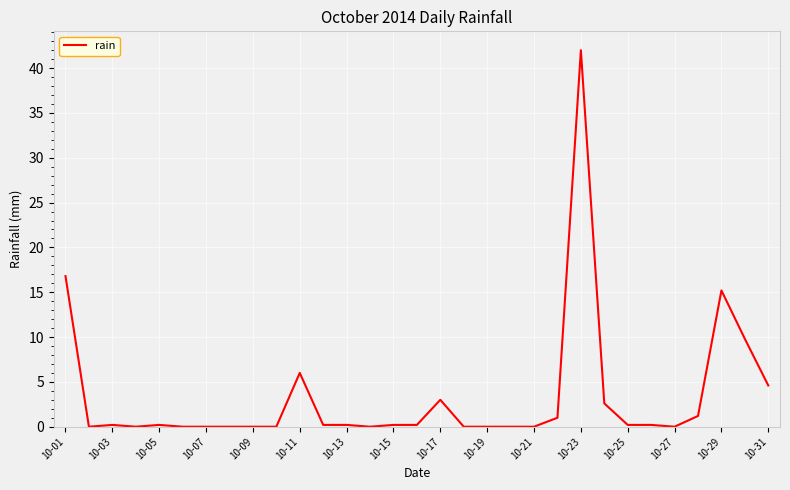

Reading left to right, list all the values displayed in this chart.

16.8	0.0	0.2	0.0	0.2	0.0	0.0	0.0	0.0	0.0	6.0	0.2	0.2	0.0	0.2	0.2	3.0	0.0	0.0	0.0	0.0	1.0	42.0	2.6	0.2	0.2	0.0	1.2	15.2	9.8	4.6